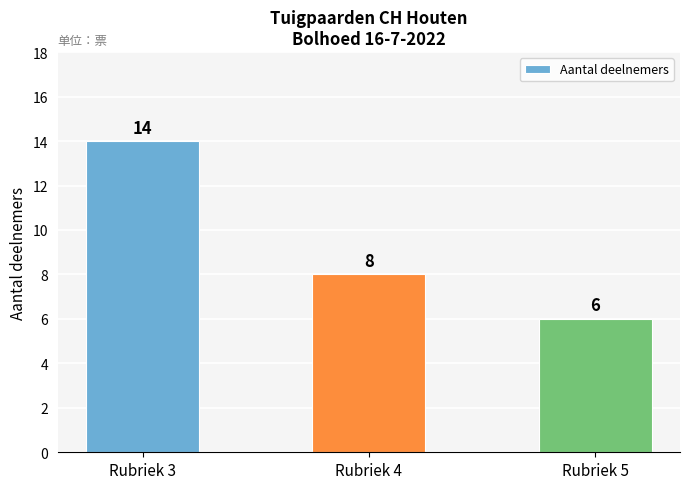

How many categories are shown in the chart?

3